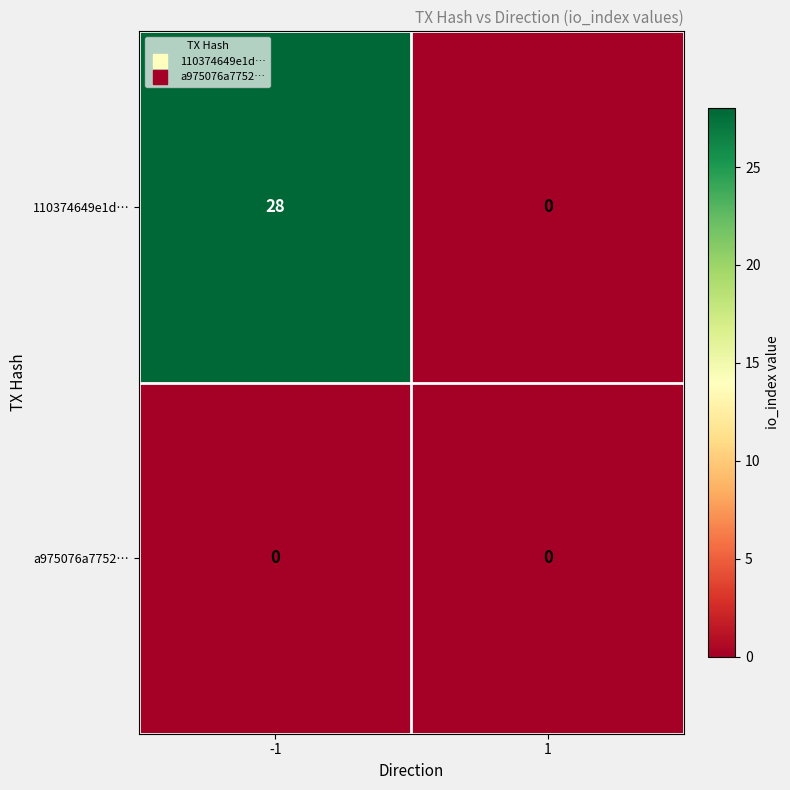

Between -1 and 1, which series saw the biggest shift?

110374649e1d…